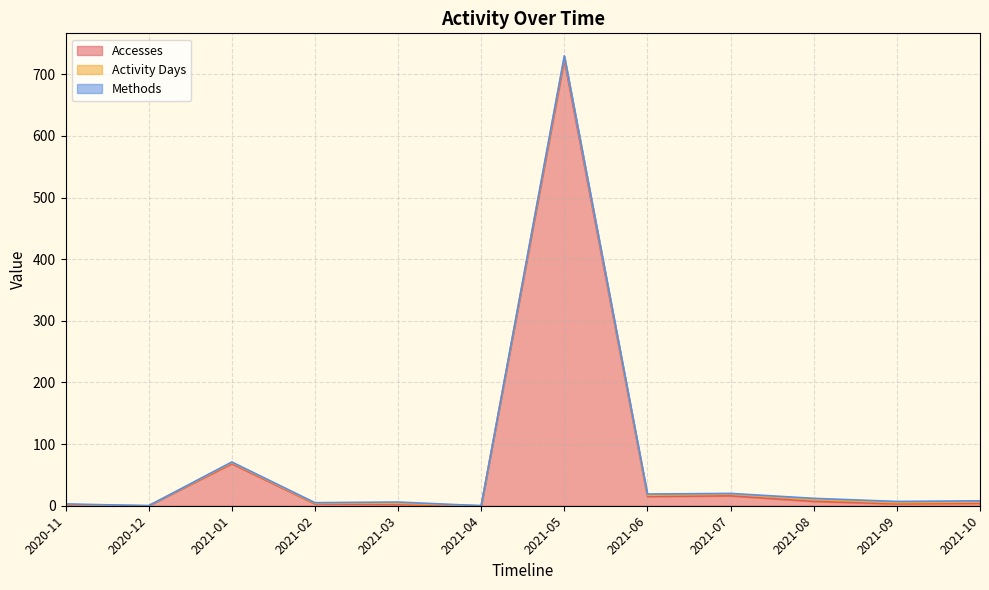

Reading right to left, extract all data points from this chart.

Accesses: 4	3	7	16	15	723	0	2	3	68	0	1
Activity Days: 2	2	3	3	2	6	0	2	1	2	0	1
Methods: 2	2	2	1	2	1	0	2	1	1	0	1